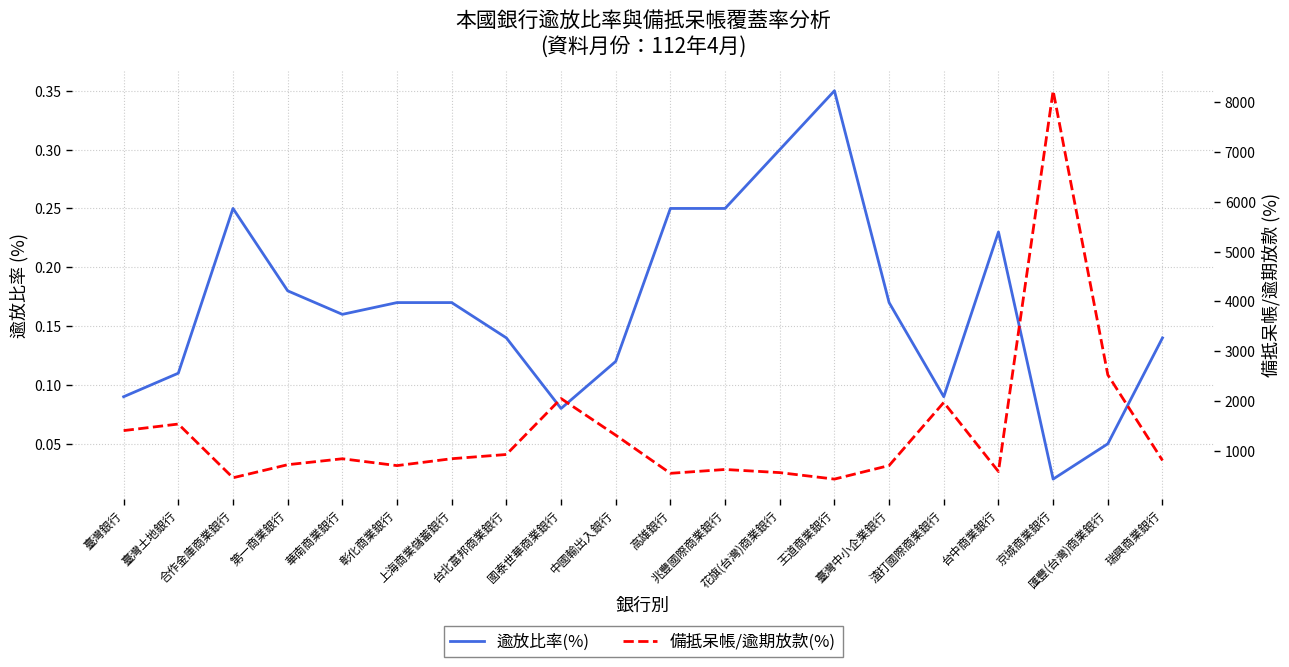

True or false: 備抵呆帳/逾期放款(%) has a value of 701.9 at 臺灣中小企業銀行.

True